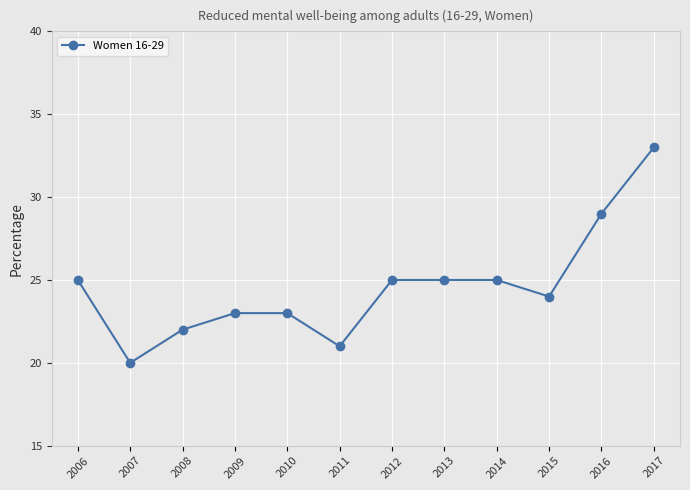

Read the value at 2014, to the nearest 5.

25